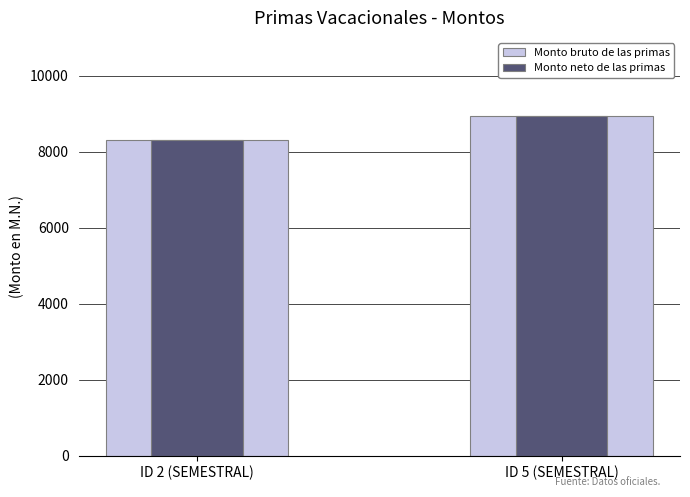

How many data points in Monto neto de las primas are less than 8946?

1